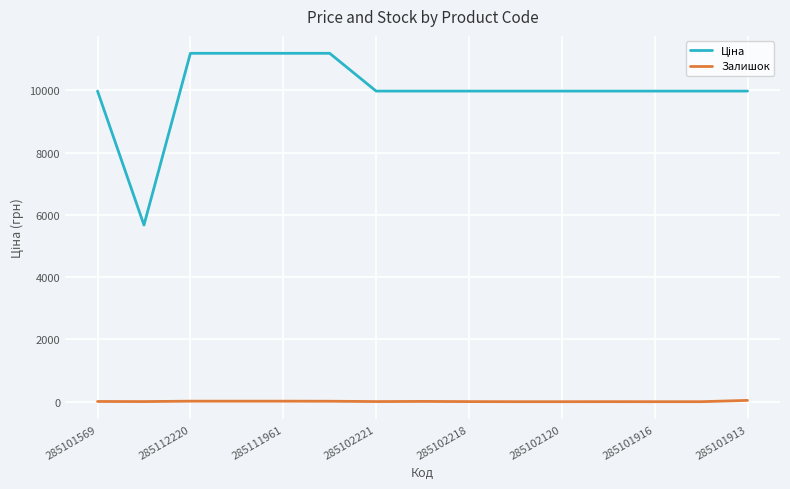

What is the greatest value displayed?

11188.2